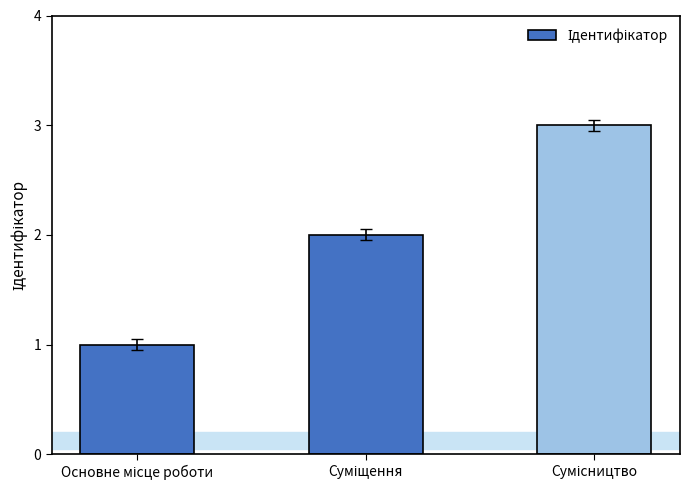

What is the sum of all values?

6